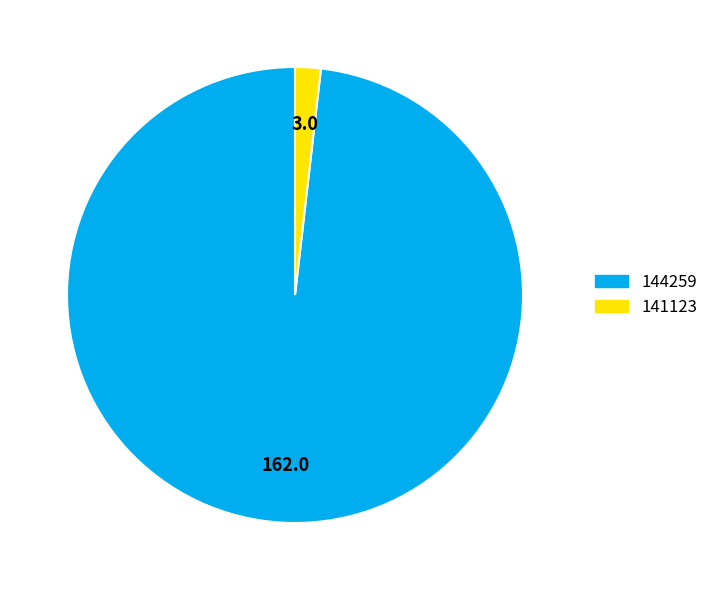

True or false: 144259 accounts for 98% of the total.

True